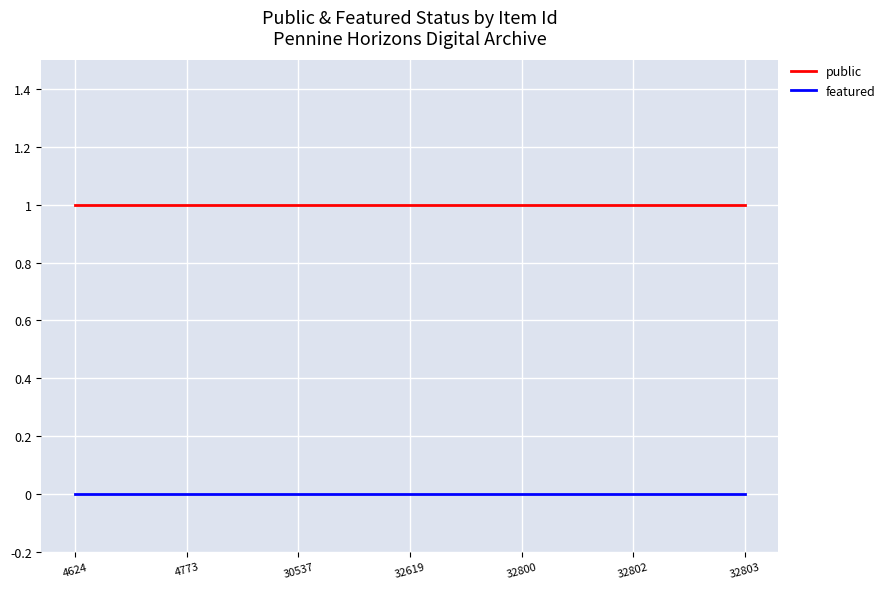

True or false: public and featured intersect in this chart.

False